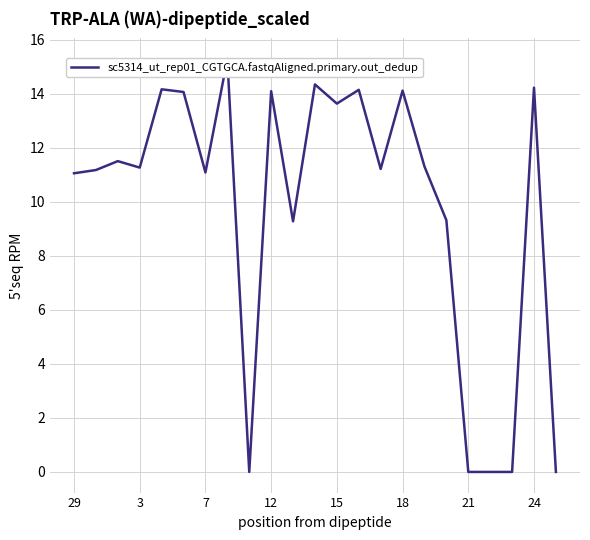

Read the value at 12.

14.1